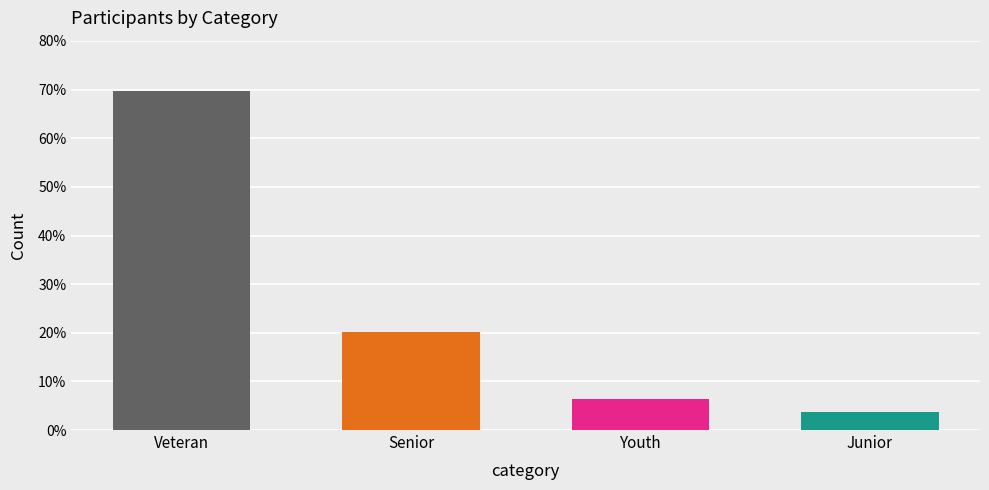

What is the maximum value shown in the chart?

69.6